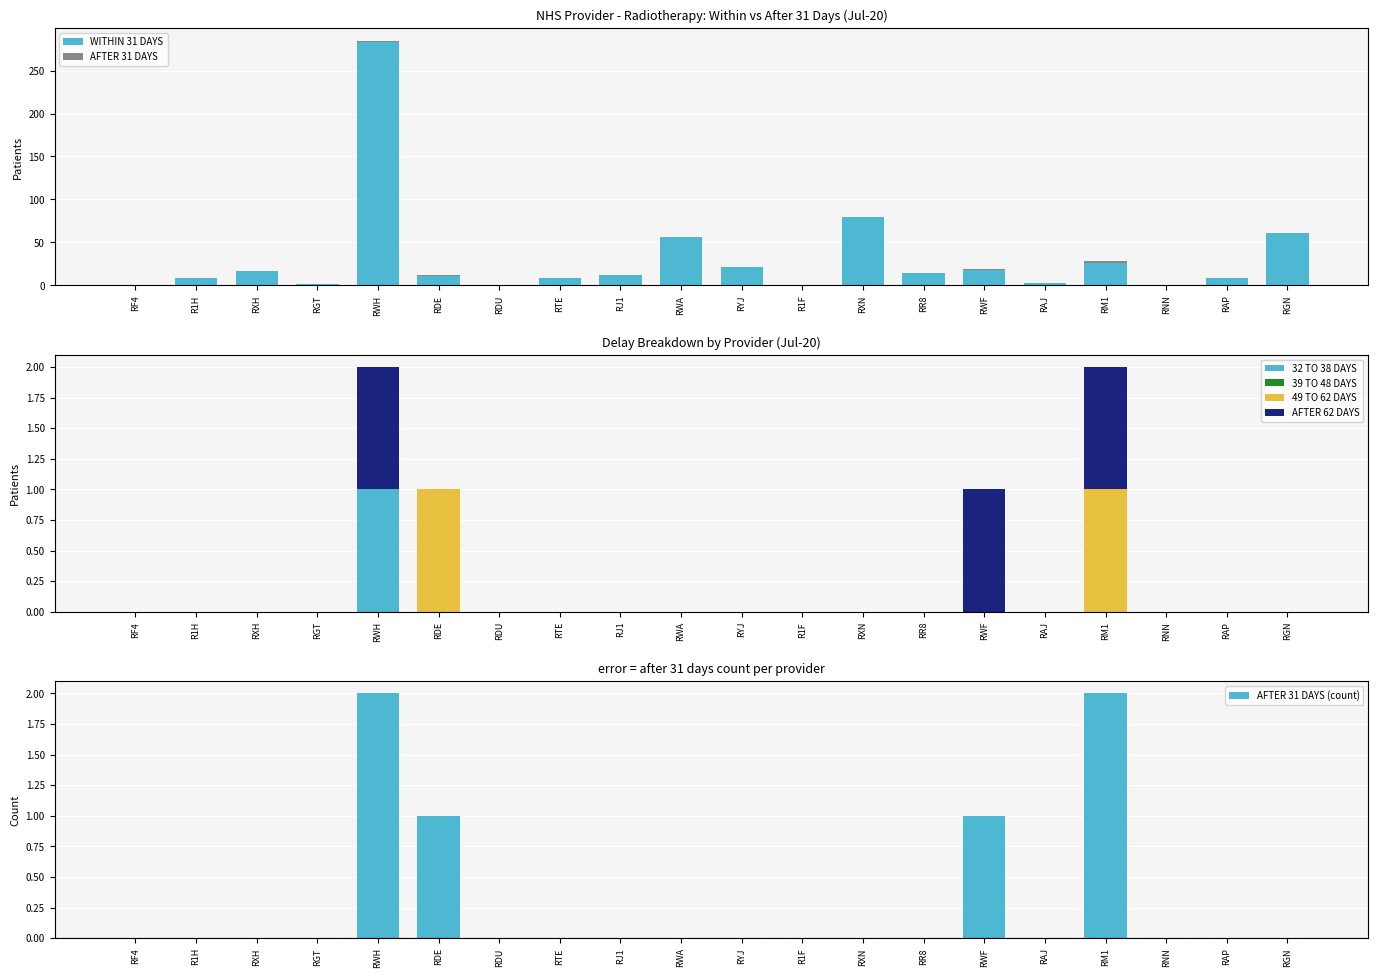

The 32 TO 38 DAYS series shows 1 at RXH. True or false?

False